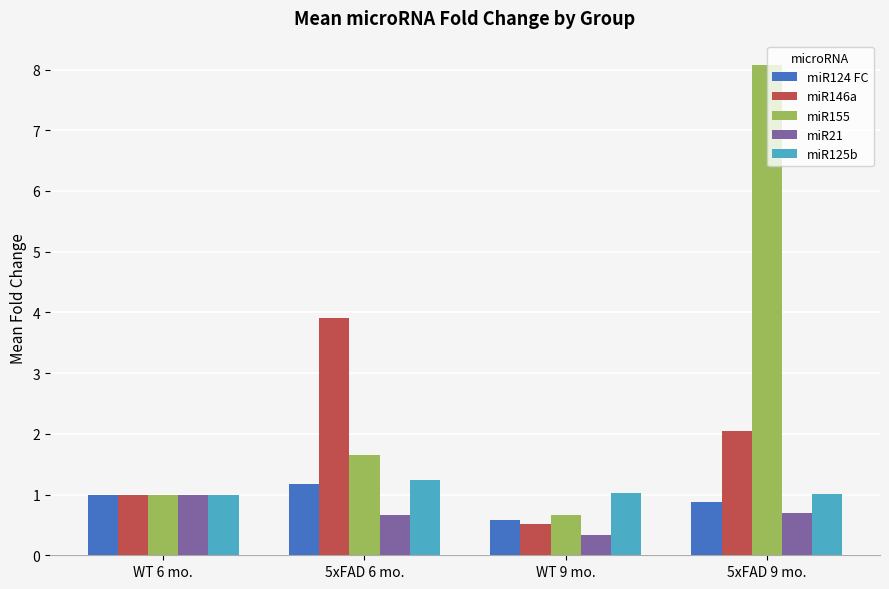

Between WT 6 mo. and 5xFAD 9 mo., which series saw the biggest shift?

miR155